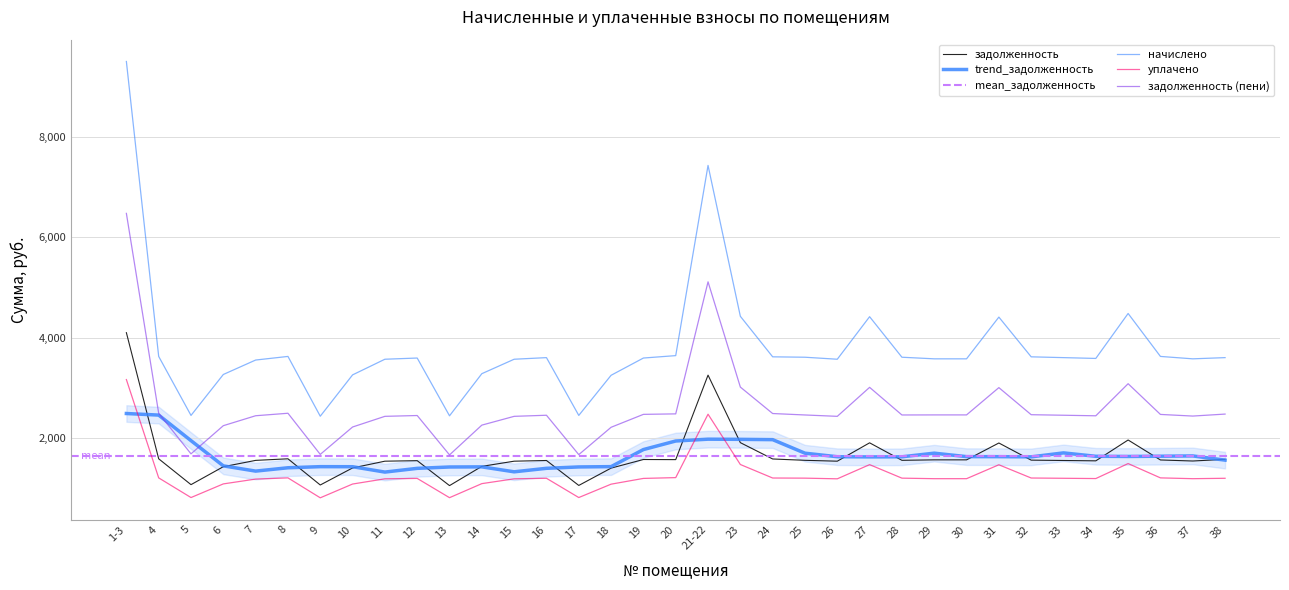

At which label does задолженность (пени) reach its minimum?

13